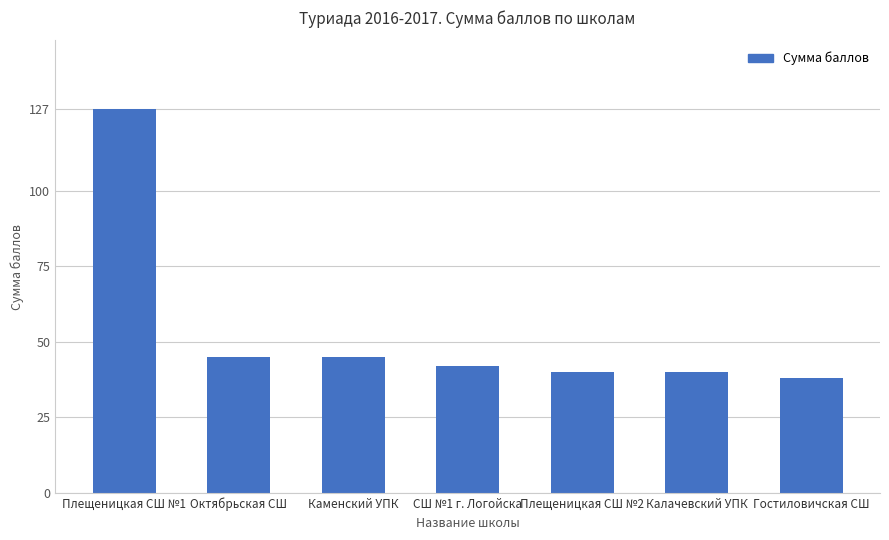

What is the difference between the maximum and minimum values?

89